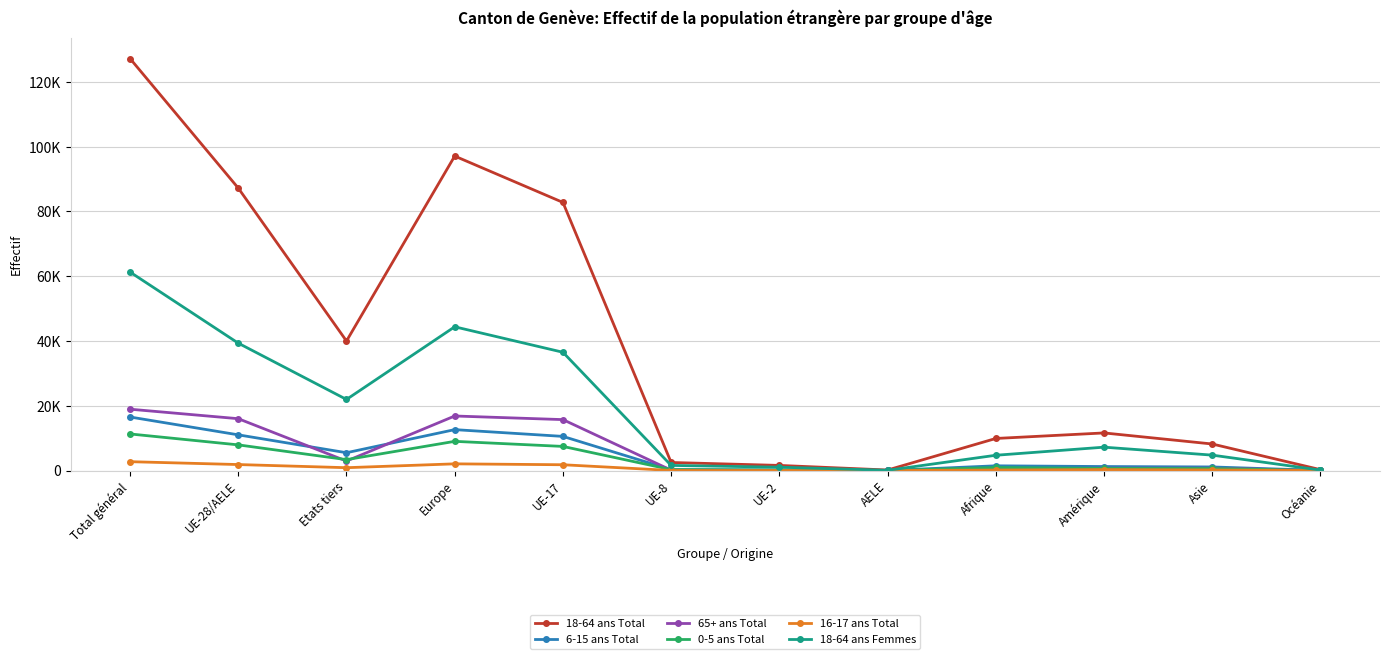

Reading left to right, extract all data points from this chart.

18-64 ans Total: Total général=127221	UE-28/AELE=87220	Etats tiers=40001	Europe=97108	UE-17=82799	UE-8=2496	UE-2=1589	AELE=168	Afrique=9912	Amérique=11620	Asie=8204	Océanie=279
6-15 ans Total: Total général=16538	UE-28/AELE=11030	Etats tiers=5508	Europe=12639	UE-17=10551	UE-8=282	UE-2=155	AELE=27	Afrique=1466	Amérique=1244	Asie=1114	Océanie=45
65+ ans Total: Total général=18949	UE-28/AELE=16017	Etats tiers=2932	Europe=16851	UE-17=15734	UE-8=119	UE-2=66	AELE=53	Afrique=585	Amérique=733	Asie=732	Océanie=39
0-5 ans Total: Total général=11305	UE-28/AELE=7932	Etats tiers=3373	Europe=9023	UE-17=7456	UE-8=289	UE-2=164	AELE=15	Afrique=949	Amérique=660	Asie=640	Océanie=20
16-17 ans Total: Total général=2743	UE-28/AELE=1858	Etats tiers=885	Europe=2075	UE-17=1797	UE-8=33	UE-2=21	AELE=5	Afrique=168	Amérique=297	Asie=191	Océanie=7
18-64 ans Femmes: Total général=61295	UE-28/AELE=39341	Etats tiers=21954	Europe=44395	UE-17=36529	UE-8=1588	UE-2=1042	AELE=86	Afrique=4726	Amérique=7224	Asie=4765	Océanie=144